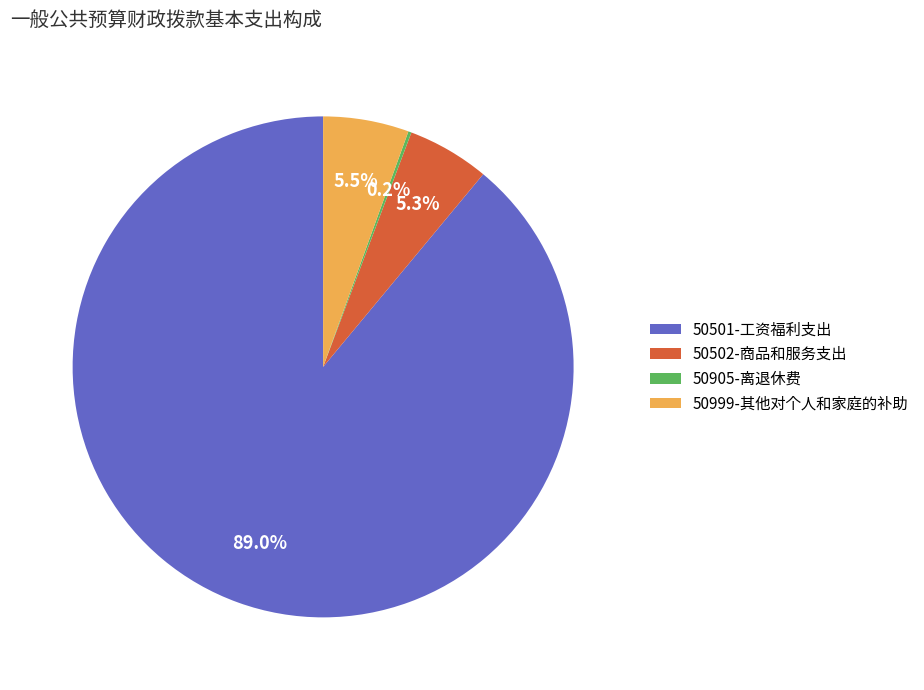

Which slice is the largest?

50501-工资福利支出